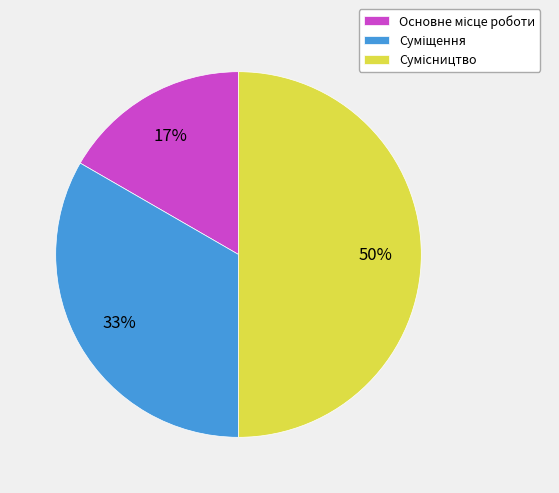

How many segments does this pie chart have?

3